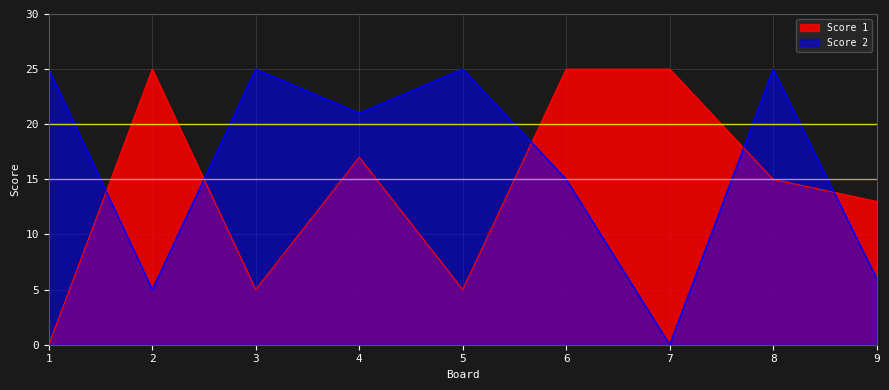

What is the sum of the Score 1 values at 2 and 3?

30